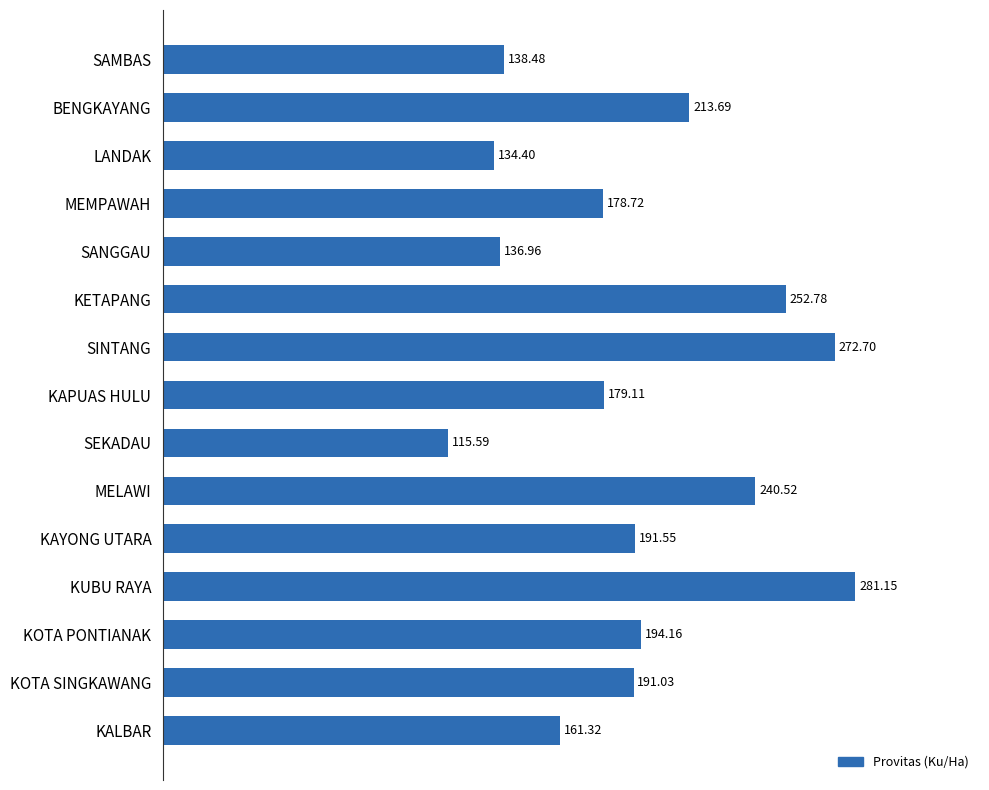

Where is the data nearest to the value 198?

KOTA PONTIANAK